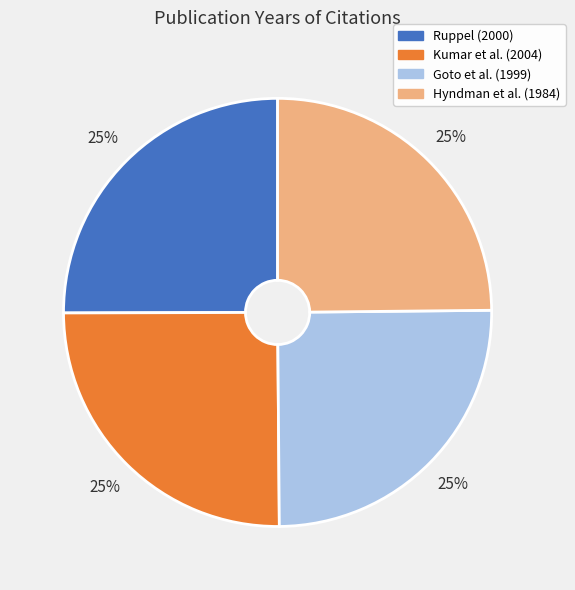

Is there a majority slice in this chart?

No